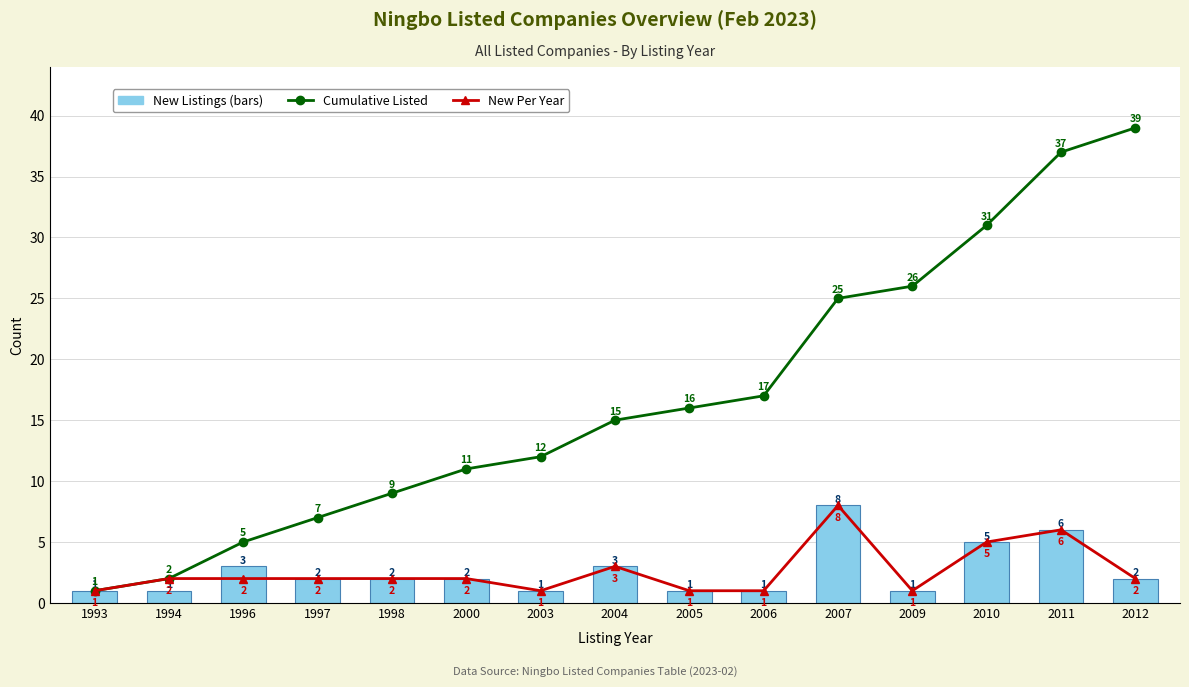

Reading left to right, list all the values displayed in this chart.

Cumulative Listed: 1993=1	1994=2	1996=5	1997=7	1998=9	2000=11	2003=12	2004=15	2005=16	2006=17	2007=25	2009=26	2010=31	2011=37	2012=39
New Per Year: 1993=1	1994=2	1996=2	1997=2	1998=2	2000=2	2003=1	2004=3	2005=1	2006=1	2007=8	2009=1	2010=5	2011=6	2012=2
New Listings: 1993=1	1994=1	1996=3	1997=2	1998=2	2000=2	2003=1	2004=3	2005=1	2006=1	2007=8	2009=1	2010=5	2011=6	2012=2